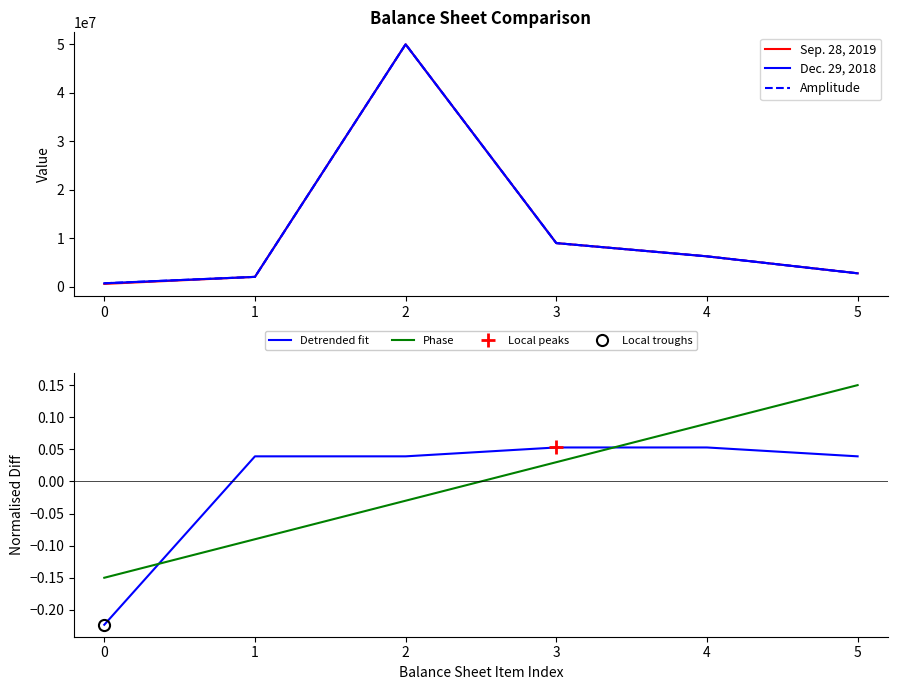

At which category is the sum across all series the highest?

2